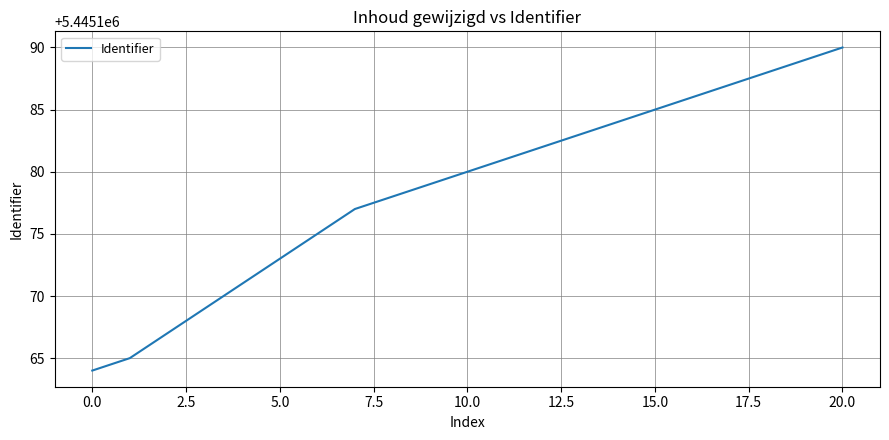

What is the smallest value displayed?

5445164